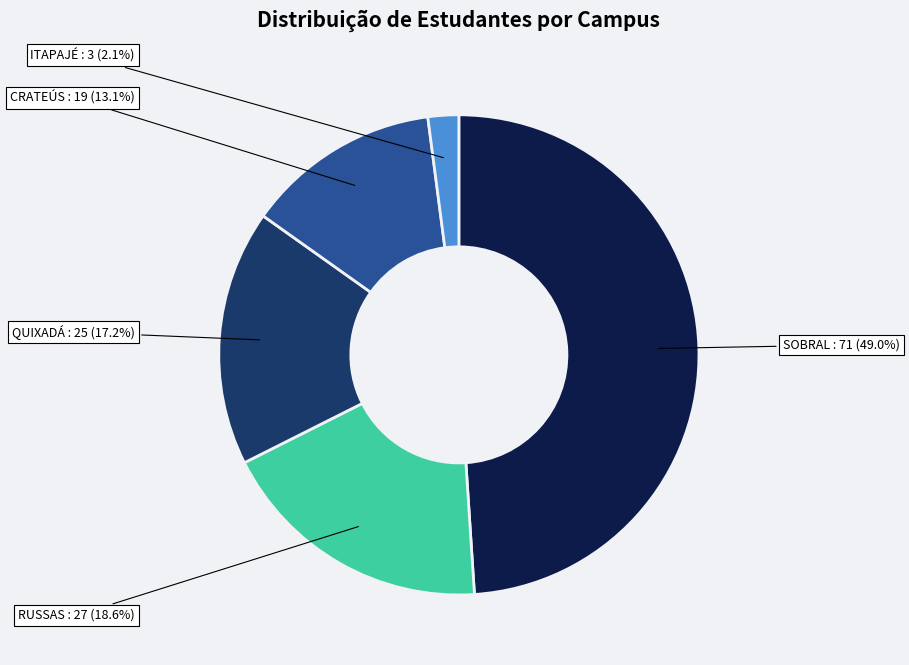

Count the number of slices in the pie.

5